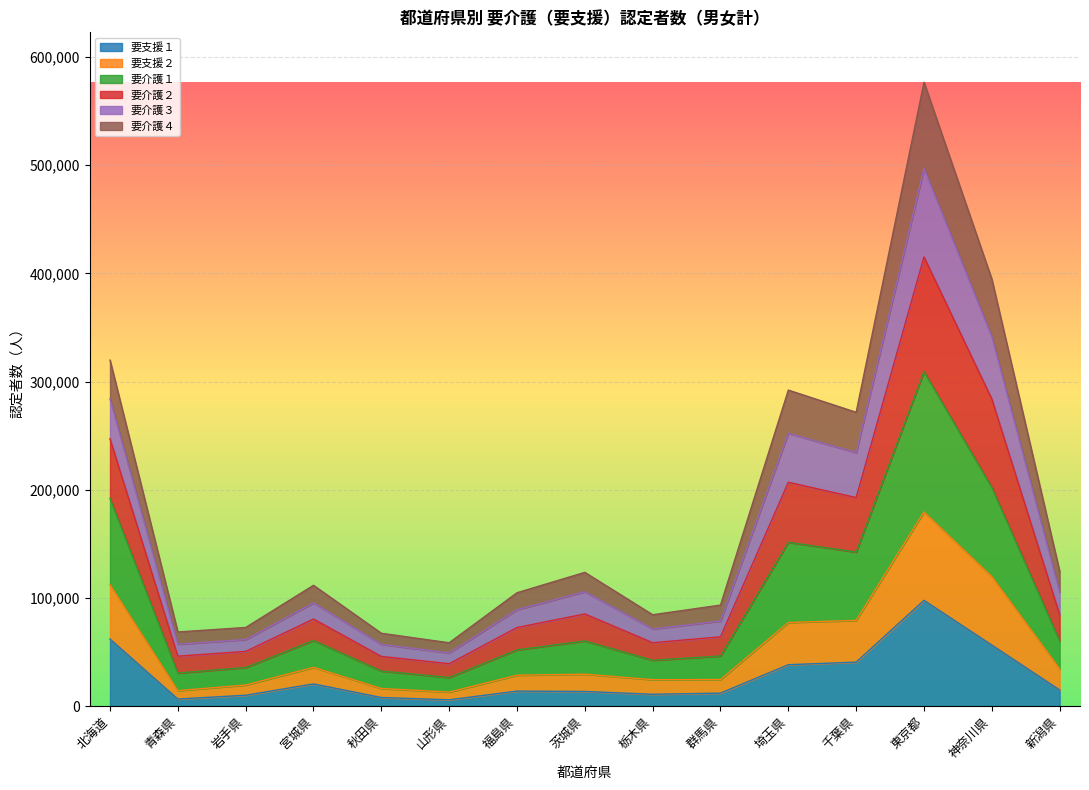

How many data points does each series have?

15